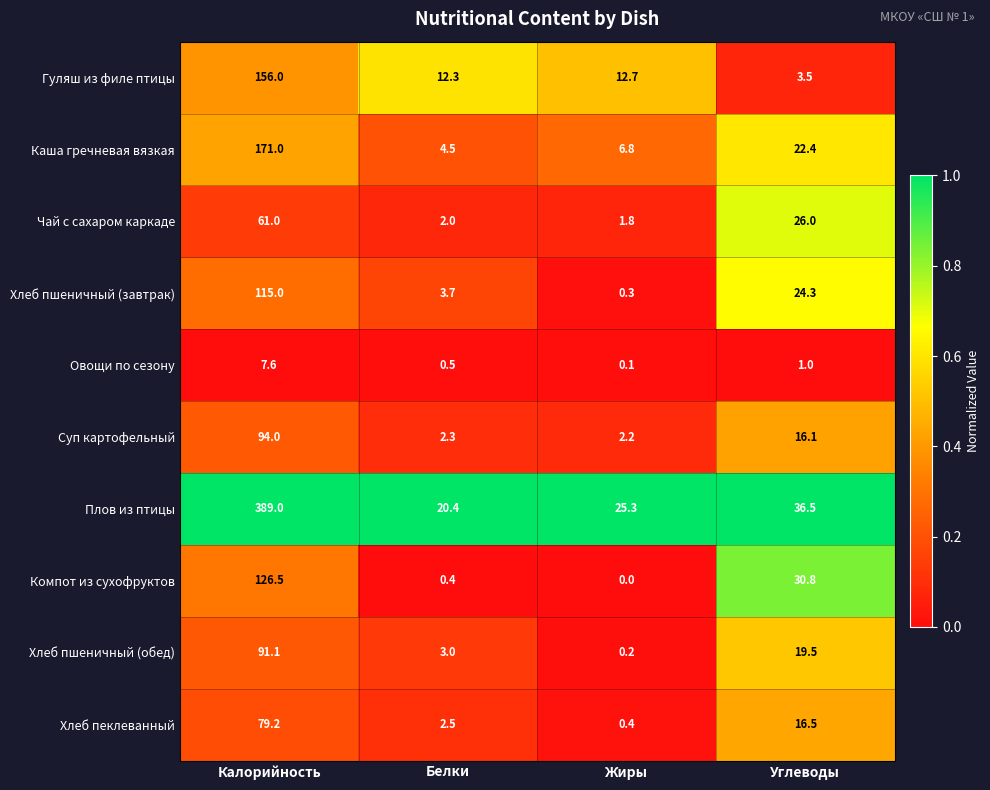

Which series has the largest total across all categories?

Плов из птицы